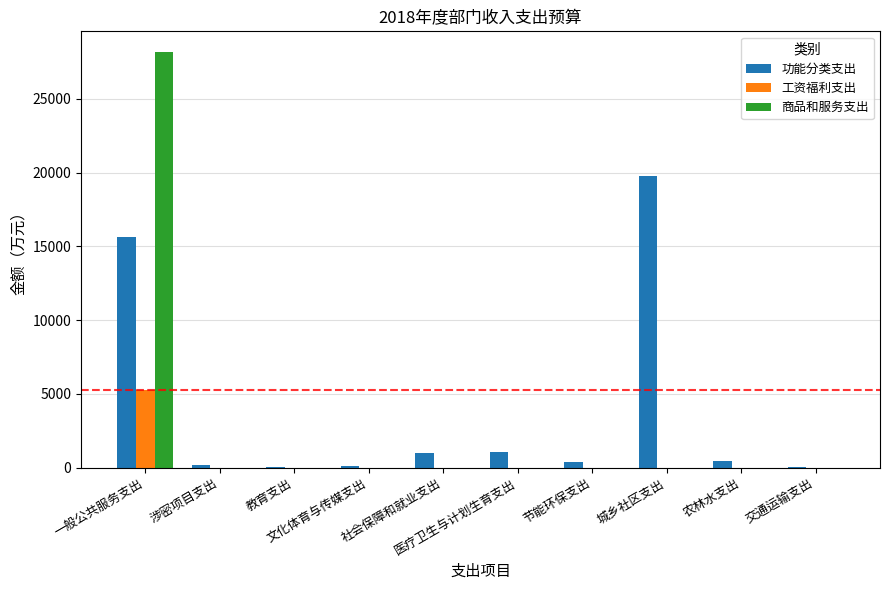

How many groups of bars are there?

10